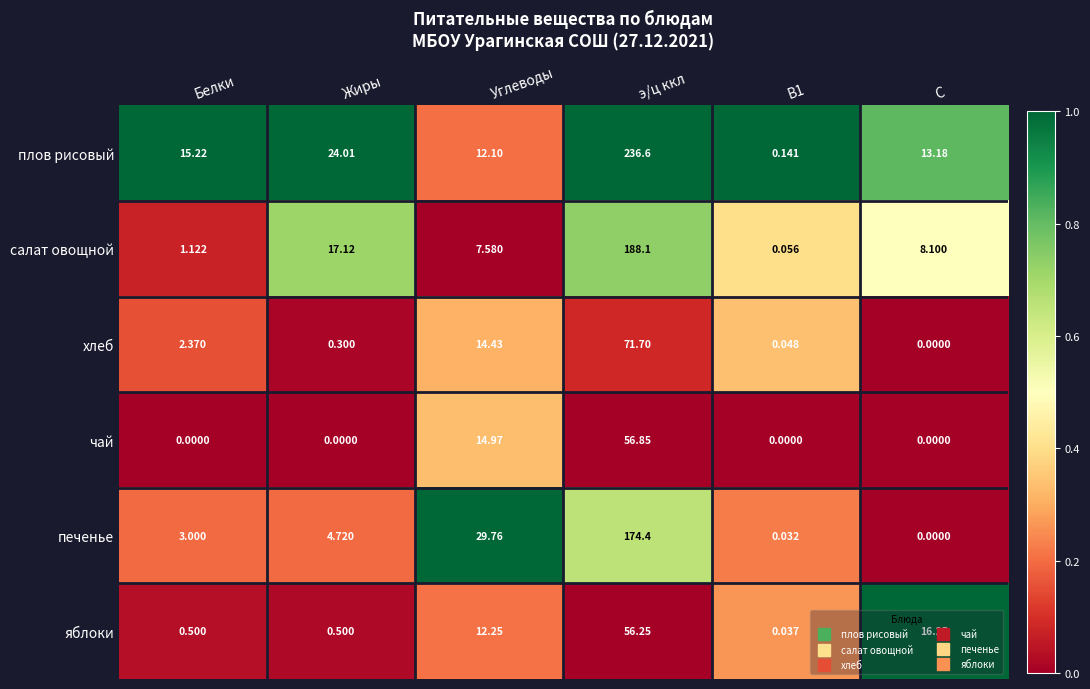

Between Углеводы and С, which series saw the biggest shift?

печенье